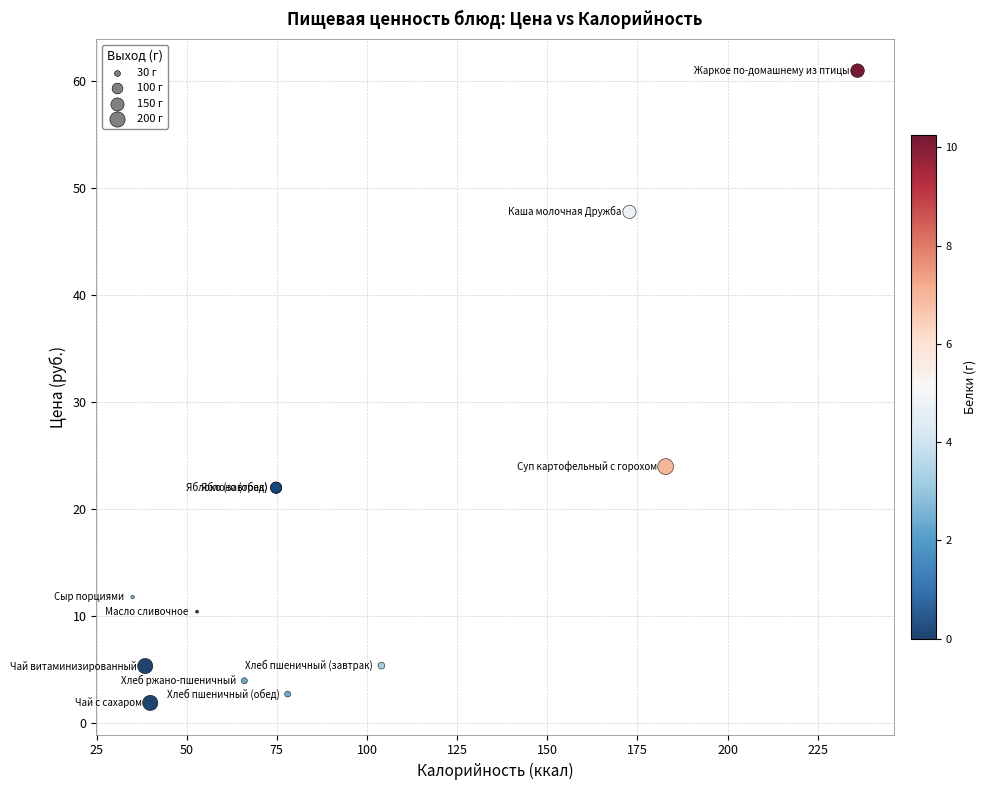

What Y value in the scatter plot is closest to 31?

24.0